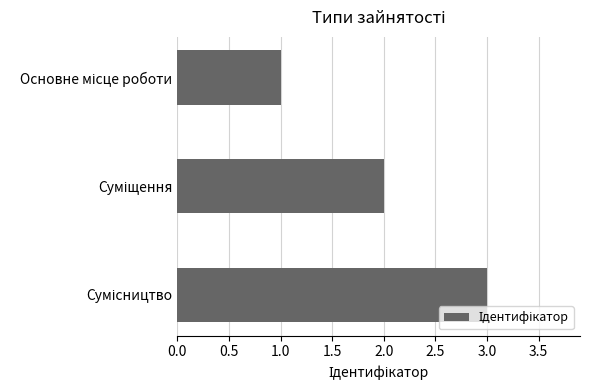

How many values are between 1 and 3?

3